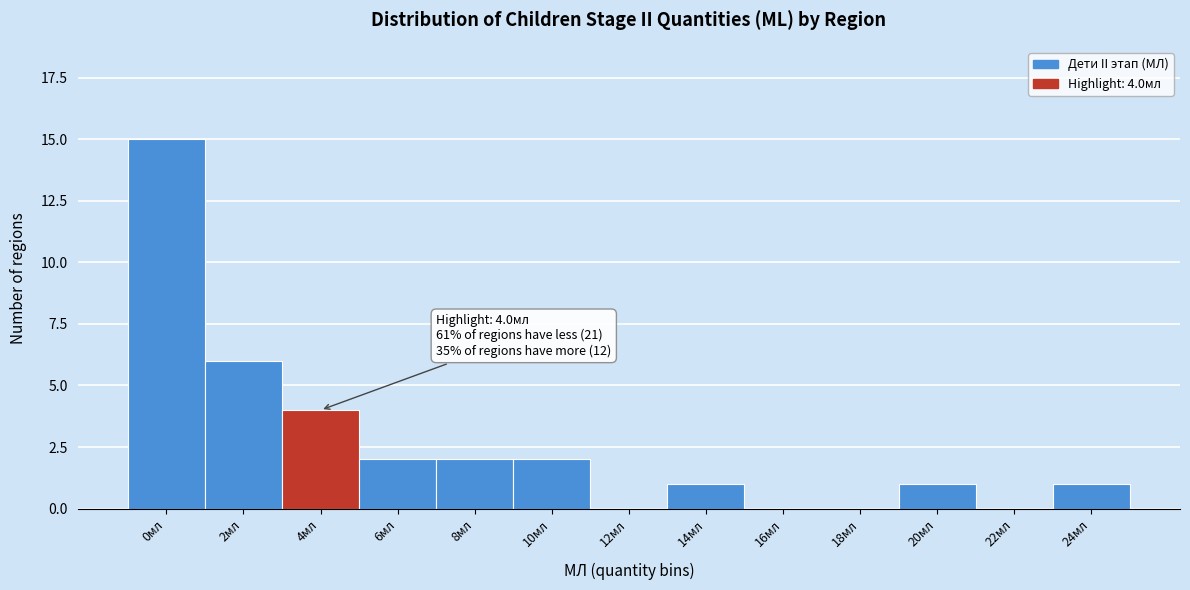

Reading left to right, extract all data points from this chart.

0мл=15	2мл=6	4мл=4	6мл=2	8мл=2	10мл=2	12мл=0	14мл=1	16мл=0	18мл=0	20мл=1	22мл=0	24мл=1